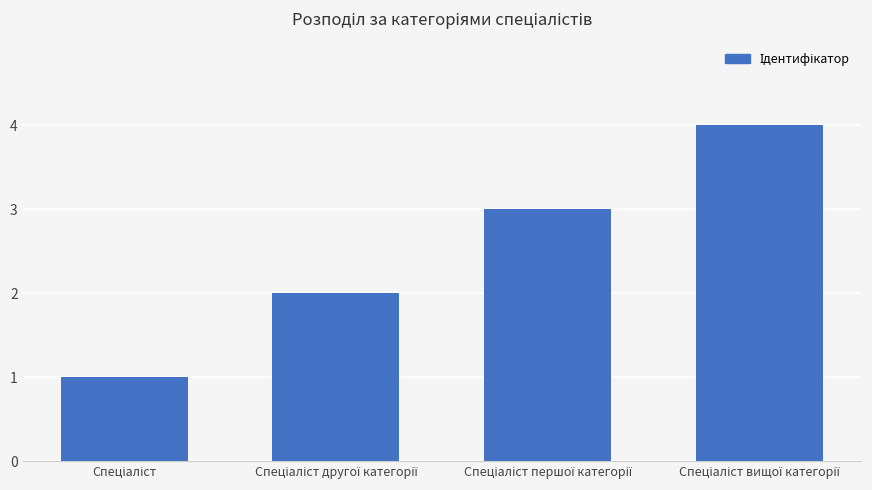

What is the maximum value shown in the chart?

4